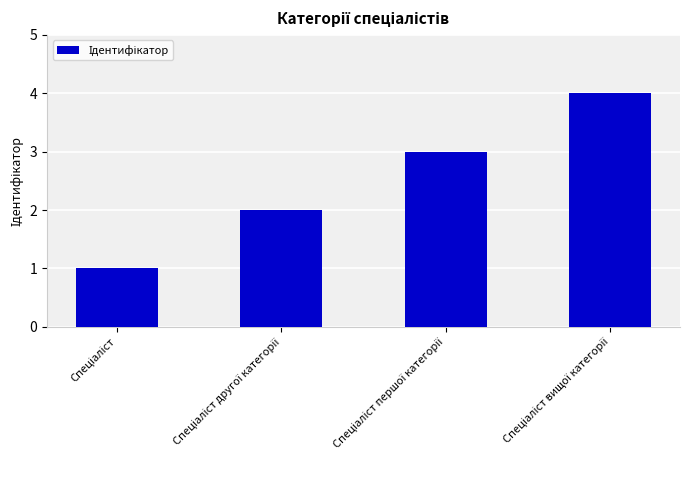

Count the number of categories in the chart.

4